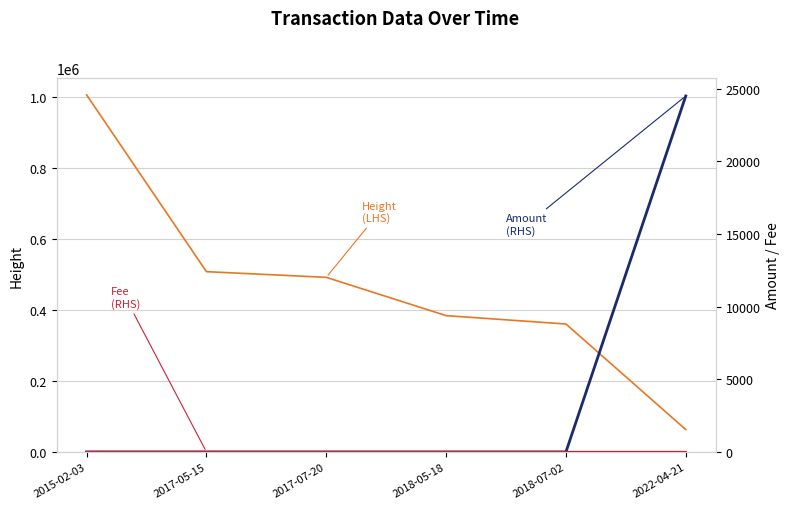

What is the label of the 3rd point from the left?

2017-07-20